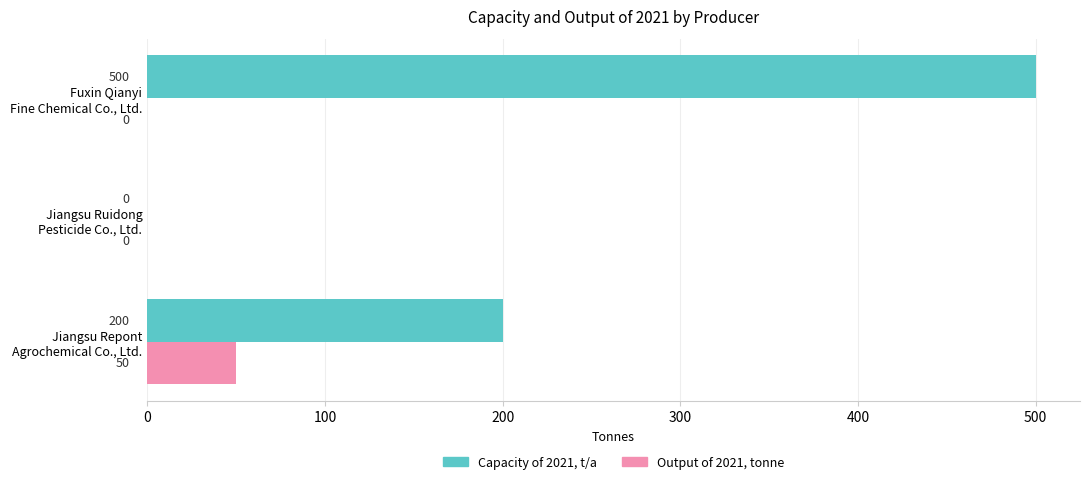

Which series has the largest total across all categories?

Capacity of 2021, t/a